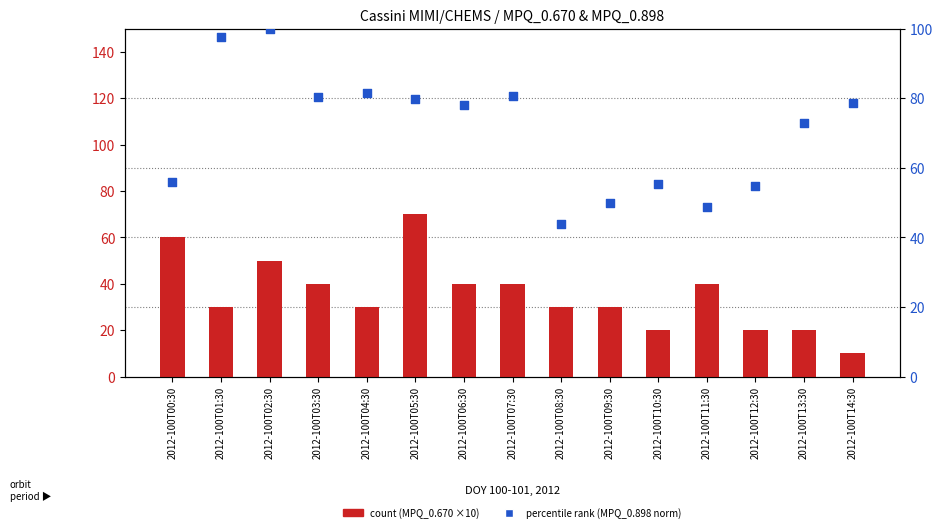

At how many categories does at least one series exceed 89?

2